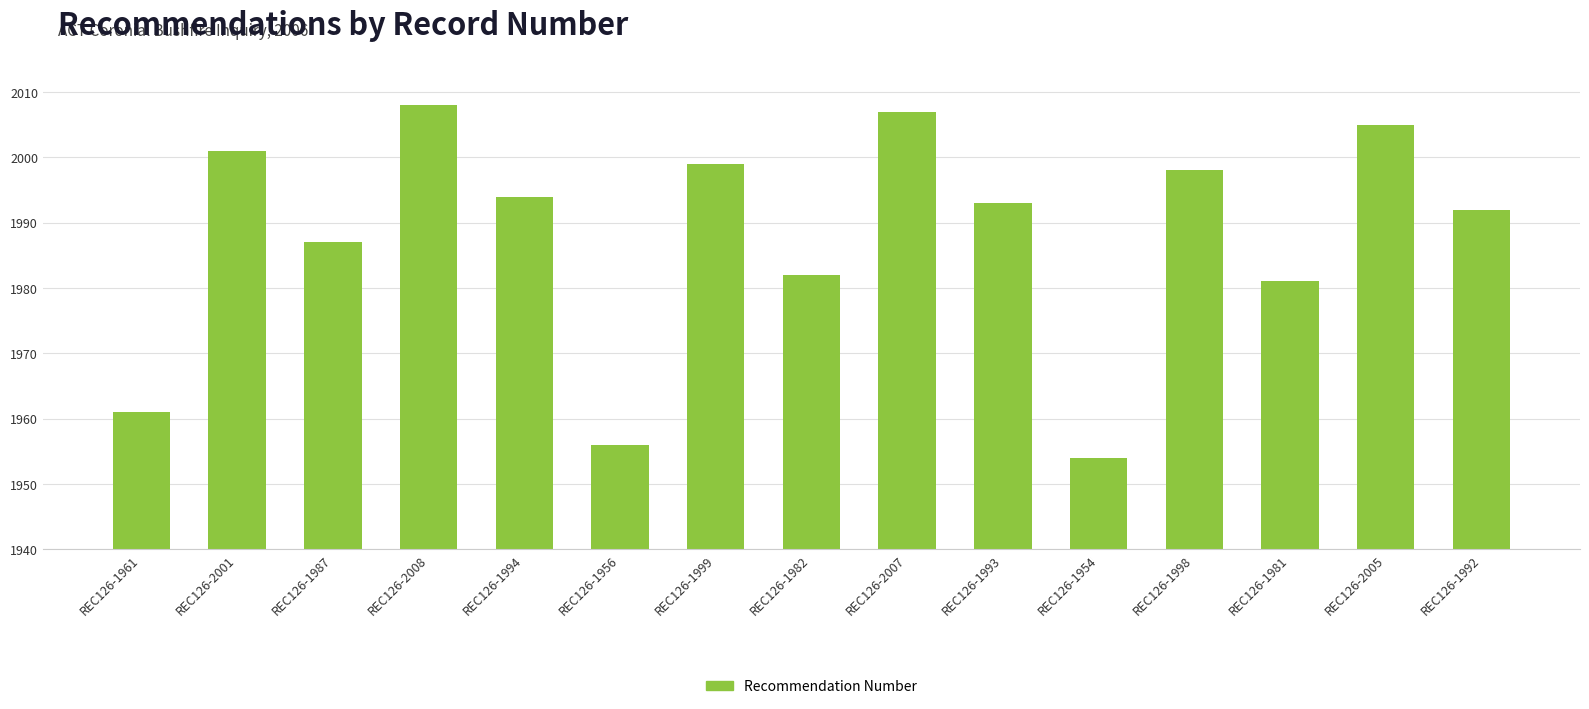

Where is the data nearest to the value 1981?

REC126-1981